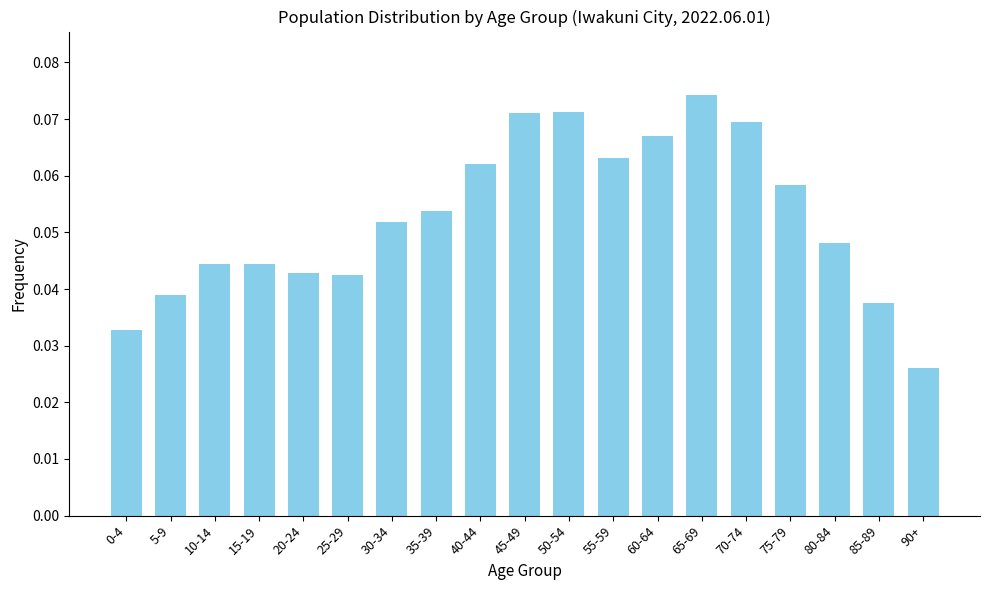

Where is the data nearest to the value 0?

90+